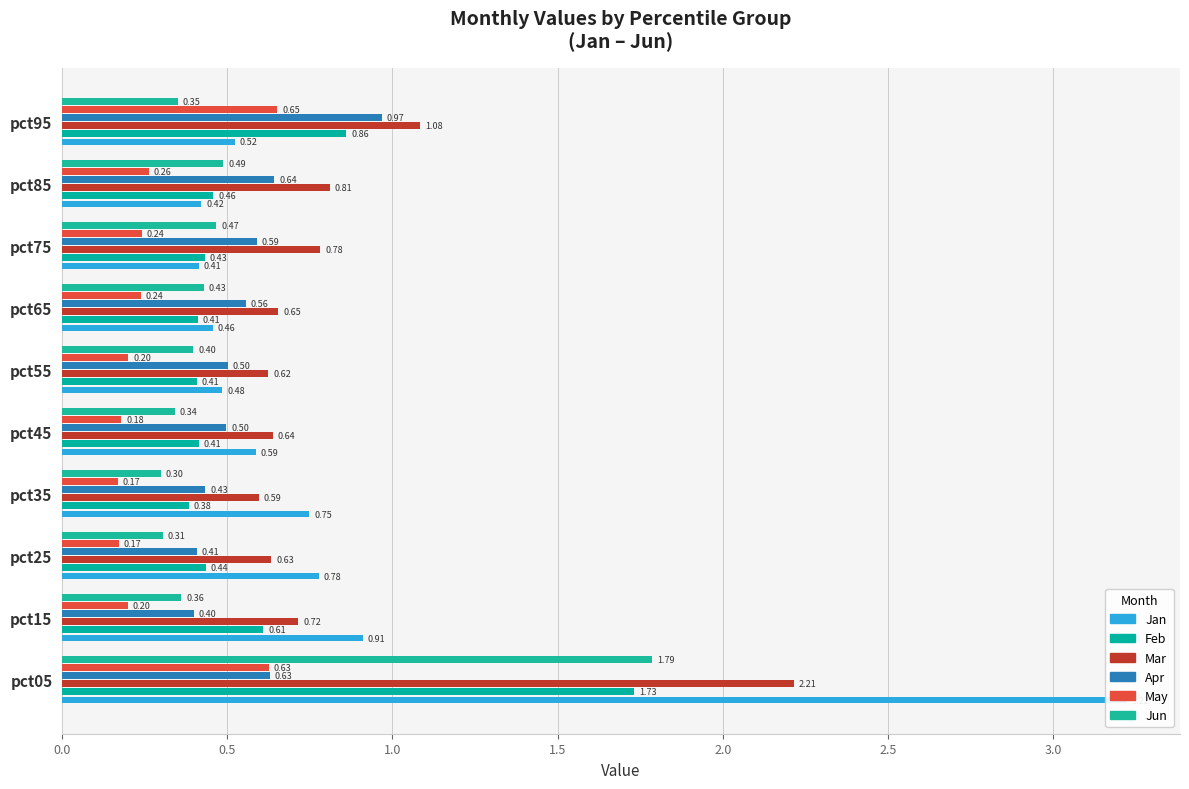

Between pct05 and pct65, which series saw the biggest shift?

Jan